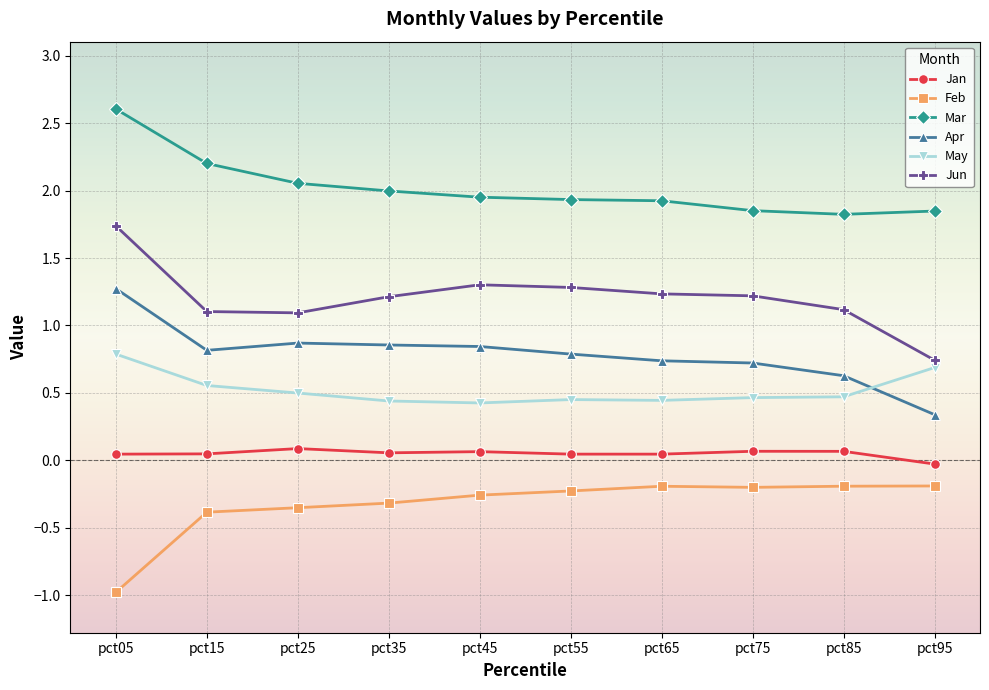

Where does the Jan series first go above 0?

pct05